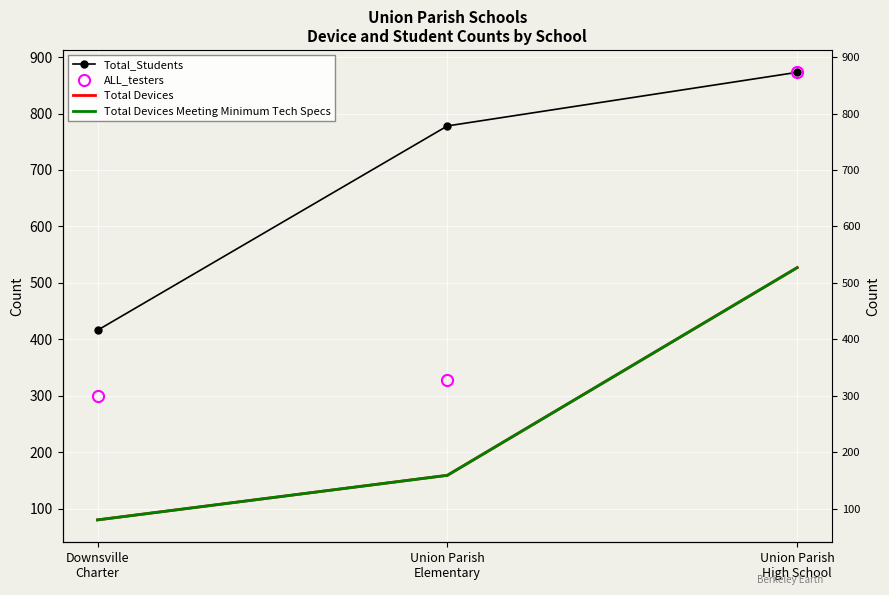

List the labels in order of Total Devices Meeting Minimum Tech Specs value, smallest first.

Downsville
Charter, Union Parish
Elementary, Union Parish
High School